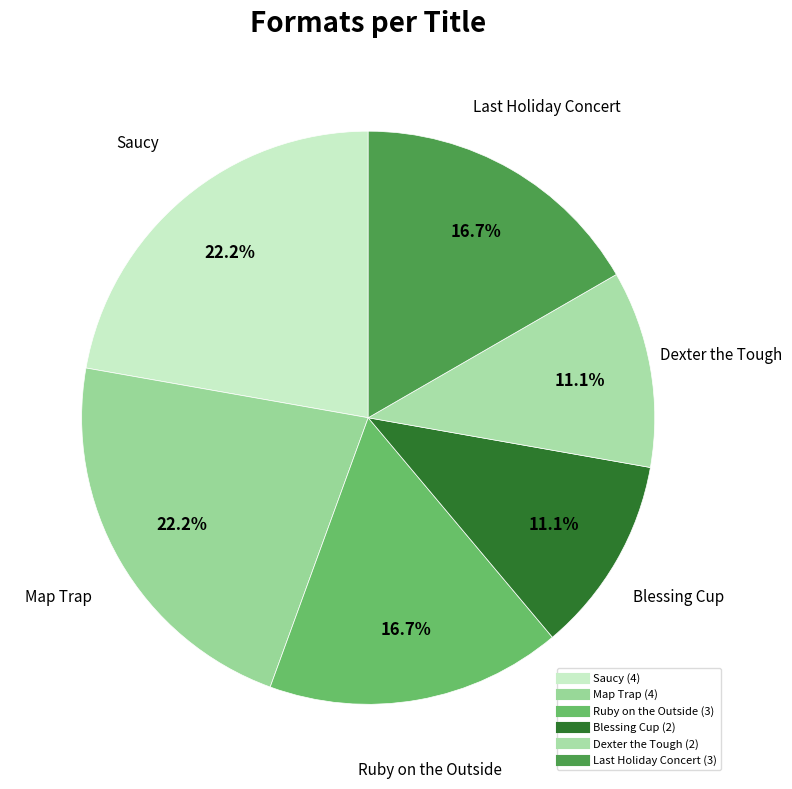

The Blessing Cup slice represents 30% of the pie. True or false?

False